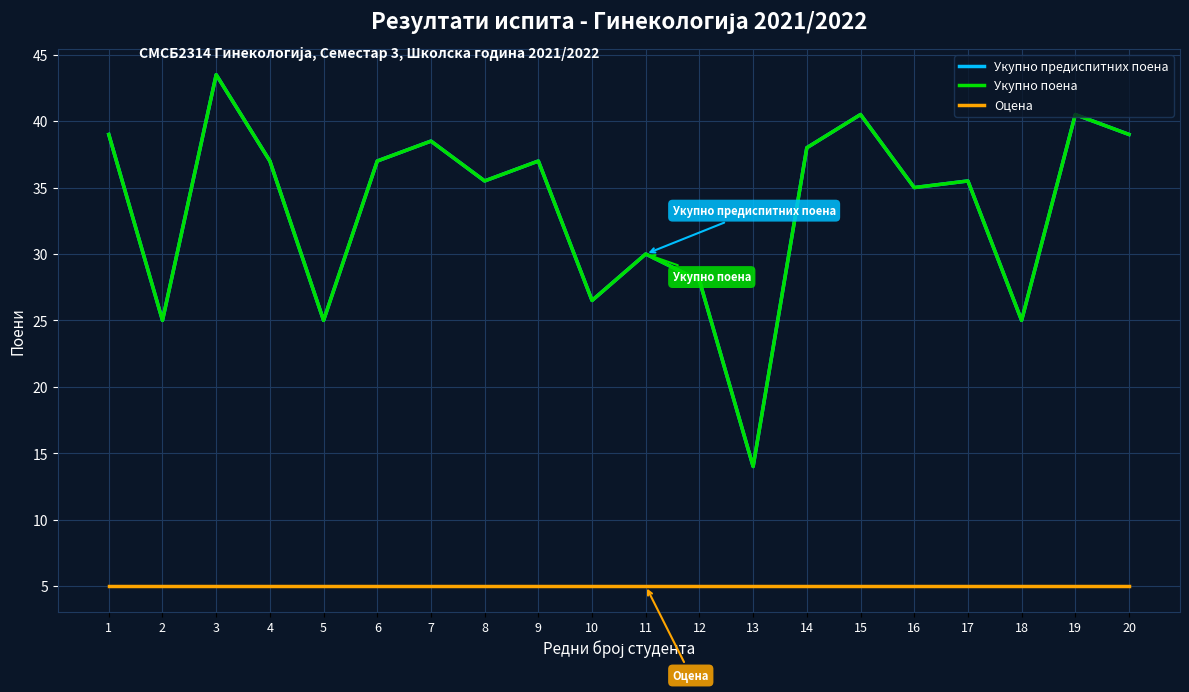

At how many categories does at least one series exceed 29?

14